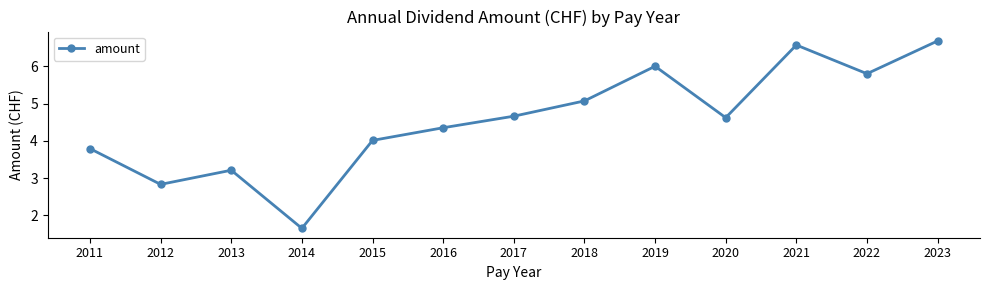

At which category does the data reach its first local valley?

2012